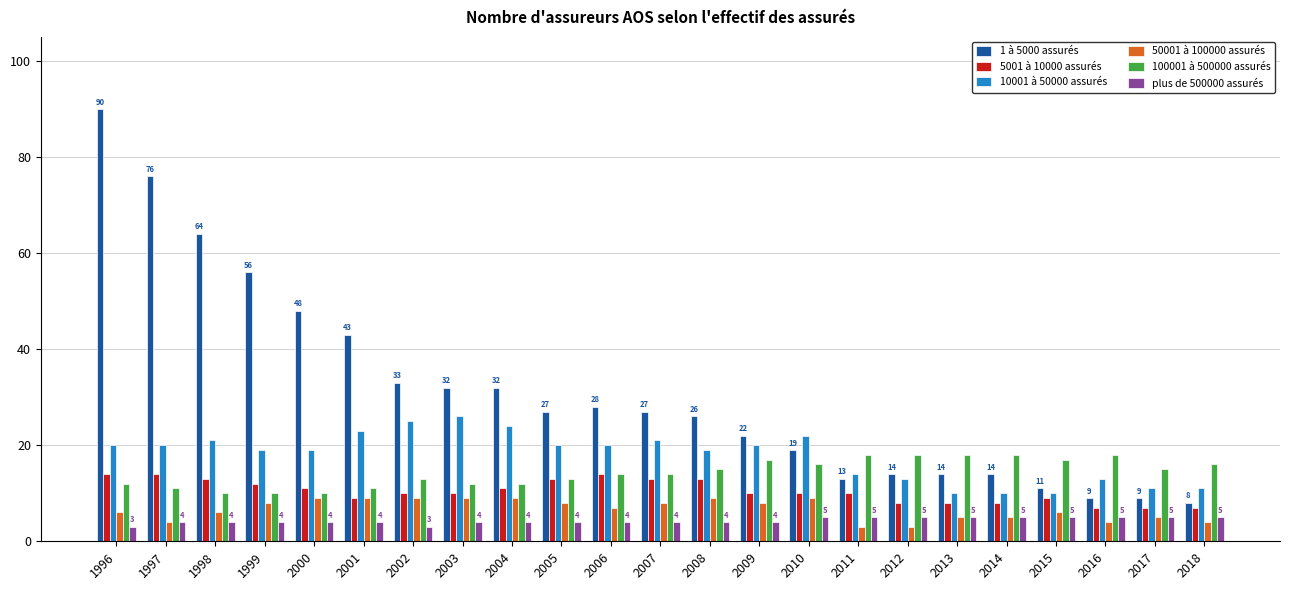

What is the minimum value shown in the chart?

3